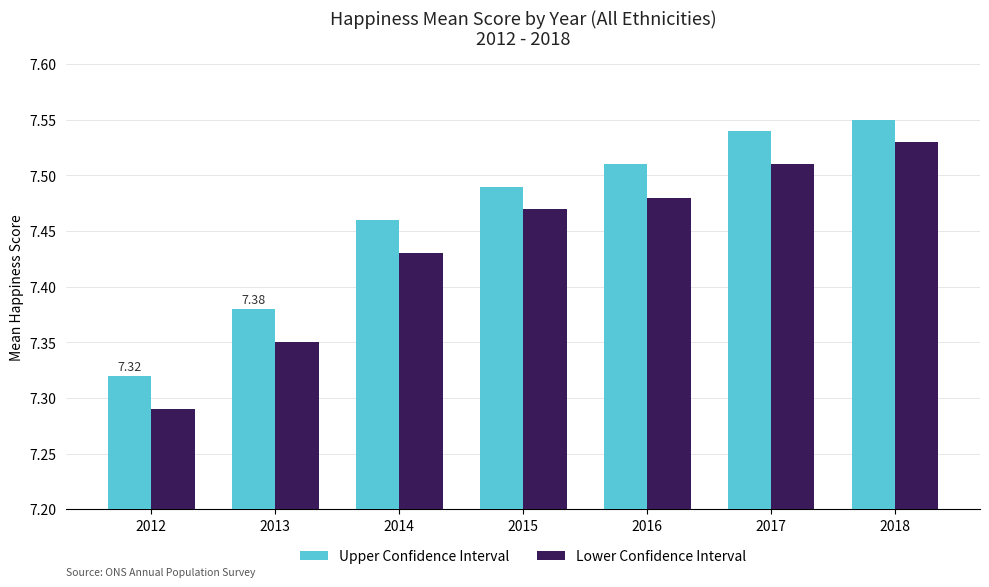

Rank the series by their maximum value, from highest to lowest.

Upper Confidence Interval, Lower Confidence Interval